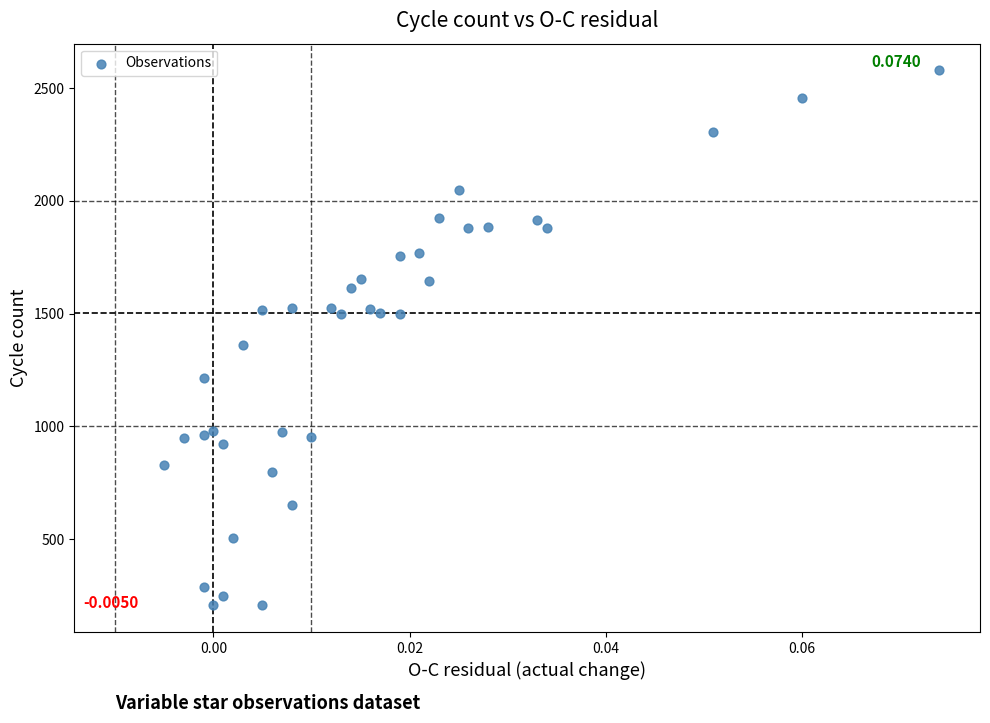

What is the range of Y values (max minus min)?

2372